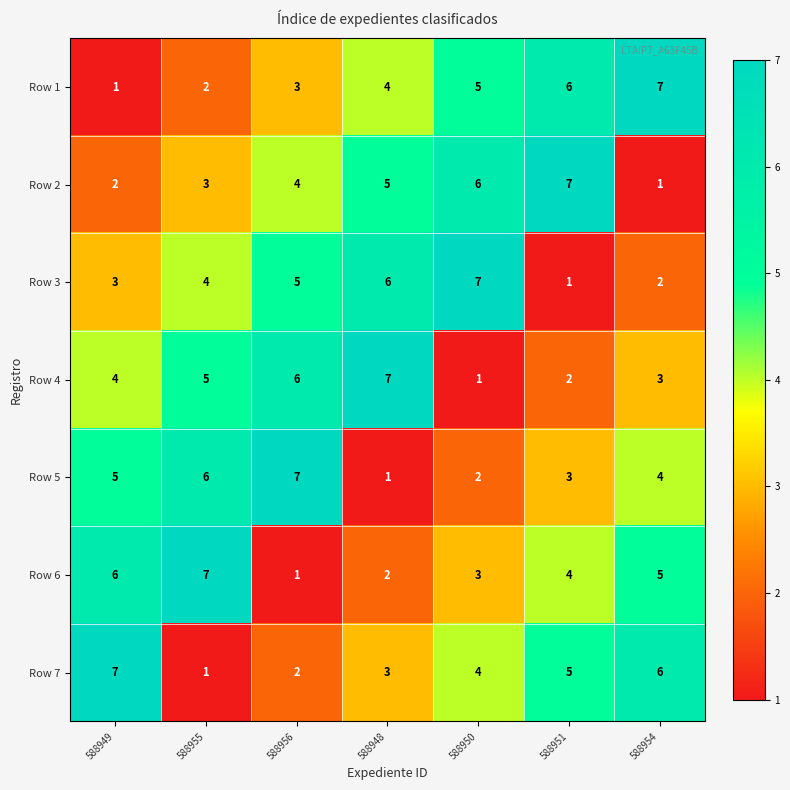

Where is Row 4 nearest to the value 4?

588949